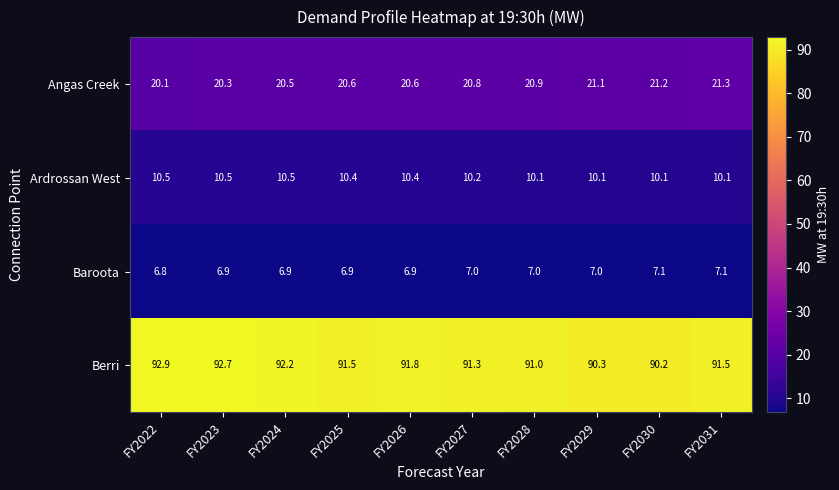

True or false: Berri has a value of 135.7 at FY2024.

False